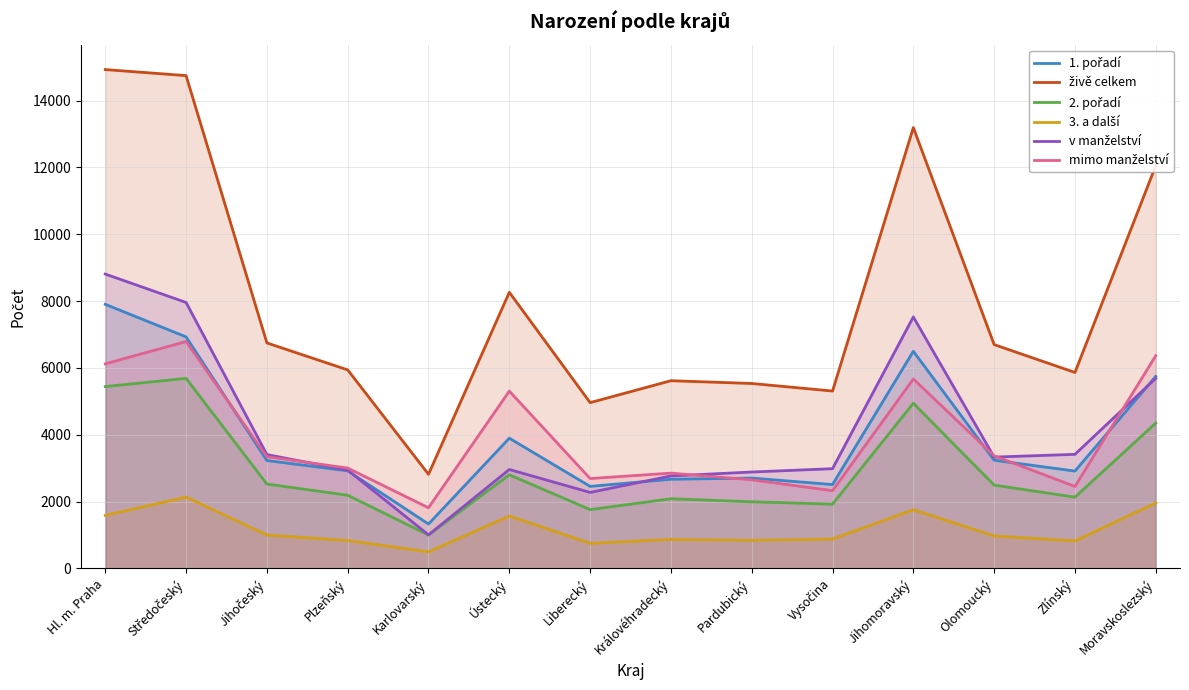

What is the average value of the 3. a další series?

1174